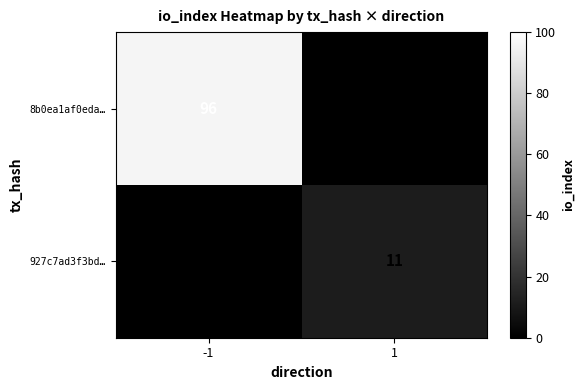

The value of 927c7ad3f3bd… at 1 is 14. True or false?

False